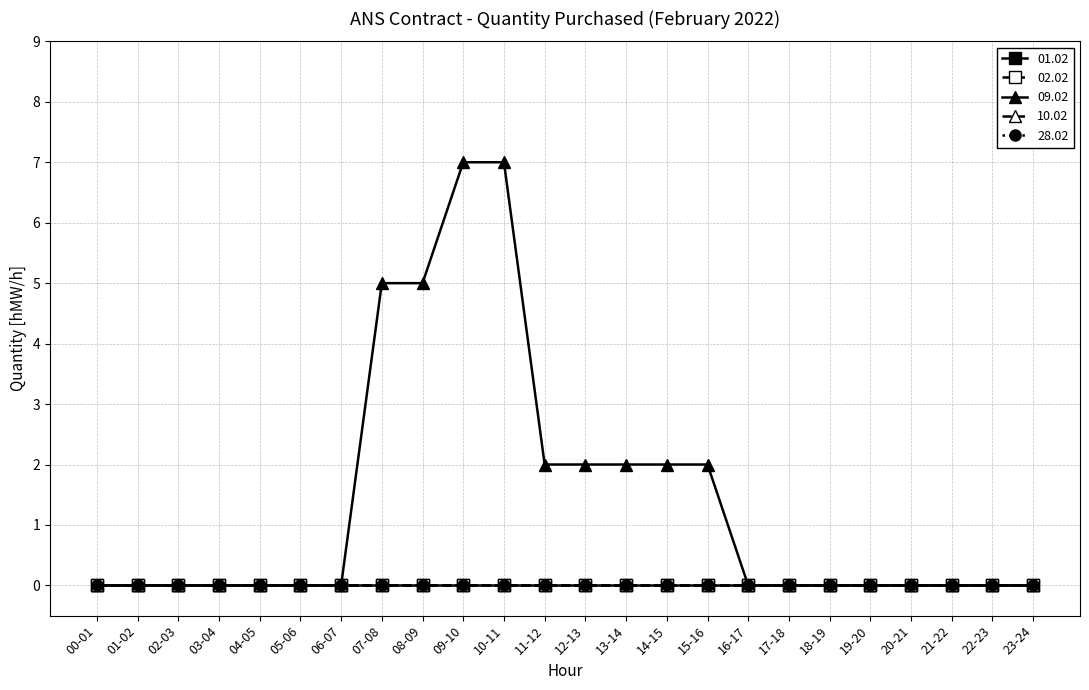

Reading left to right, extract all data points from this chart.

01.02: 00-01=0	01-02=0	02-03=0	03-04=0	04-05=0	05-06=0	06-07=0	07-08=0	08-09=0	09-10=0	10-11=0	11-12=0	12-13=0	13-14=0	14-15=0	15-16=0	16-17=0	17-18=0	18-19=0	19-20=0	20-21=0	21-22=0	22-23=0	23-24=0
02.02: 00-01=0	01-02=0	02-03=0	03-04=0	04-05=0	05-06=0	06-07=0	07-08=0	08-09=0	09-10=0	10-11=0	11-12=0	12-13=0	13-14=0	14-15=0	15-16=0	16-17=0	17-18=0	18-19=0	19-20=0	20-21=0	21-22=0	22-23=0	23-24=0
09.02: 00-01=0	01-02=0	02-03=0	03-04=0	04-05=0	05-06=0	06-07=0	07-08=5	08-09=5	09-10=7	10-11=7	11-12=2	12-13=2	13-14=2	14-15=2	15-16=2	16-17=0	17-18=0	18-19=0	19-20=0	20-21=0	21-22=0	22-23=0	23-24=0
10.02: 00-01=0	01-02=0	02-03=0	03-04=0	04-05=0	05-06=0	06-07=0	07-08=0	08-09=0	09-10=0	10-11=0	11-12=0	12-13=0	13-14=0	14-15=0	15-16=0	16-17=0	17-18=0	18-19=0	19-20=0	20-21=0	21-22=0	22-23=0	23-24=0
28.02: 00-01=0	01-02=0	02-03=0	03-04=0	04-05=0	05-06=0	06-07=0	07-08=0	08-09=0	09-10=0	10-11=0	11-12=0	12-13=0	13-14=0	14-15=0	15-16=0	16-17=0	17-18=0	18-19=0	19-20=0	20-21=0	21-22=0	22-23=0	23-24=0